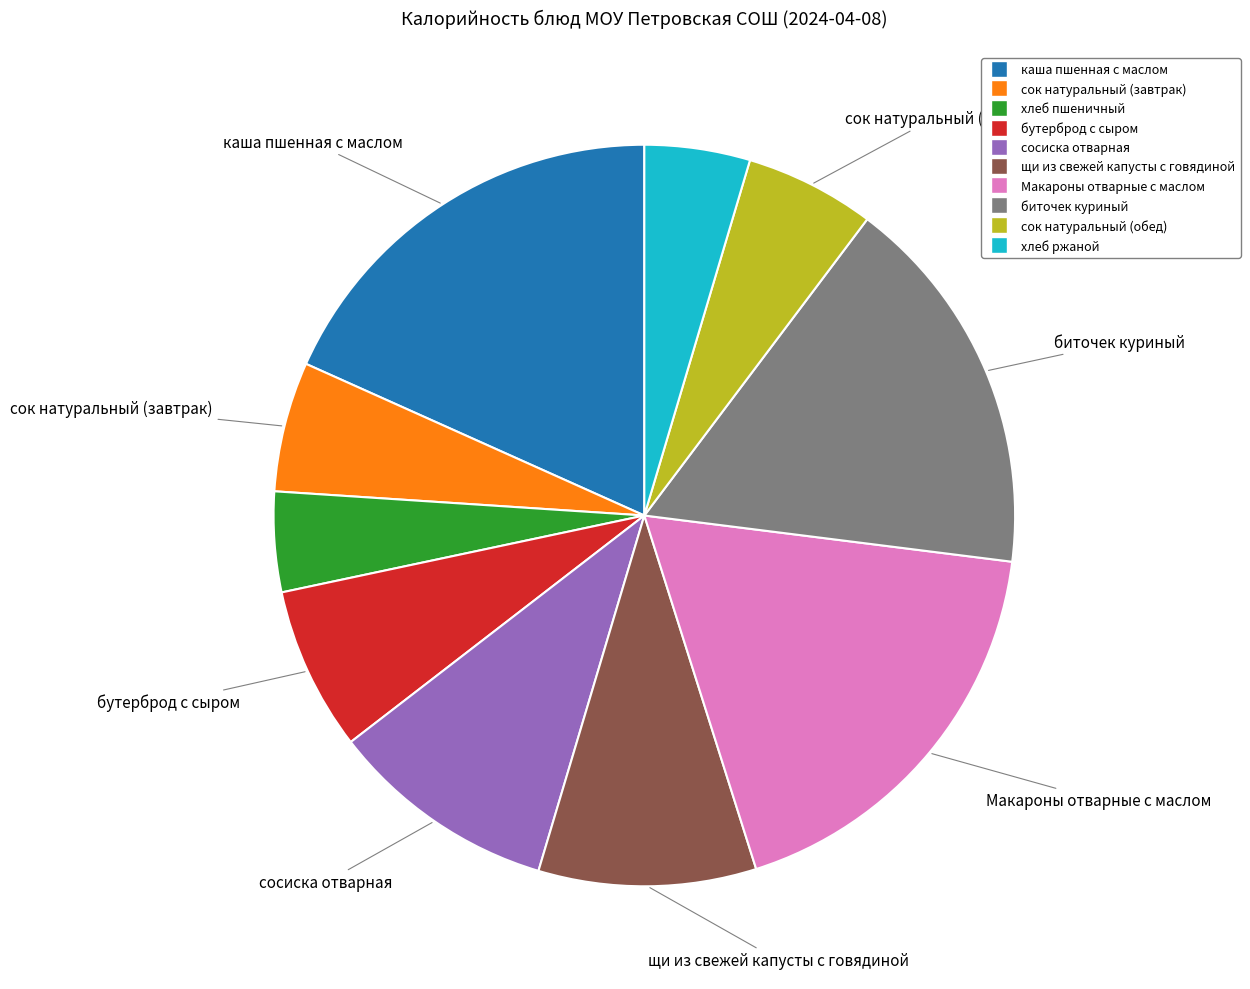

True or false: биточек куриный accounts for 17% of the total.

True